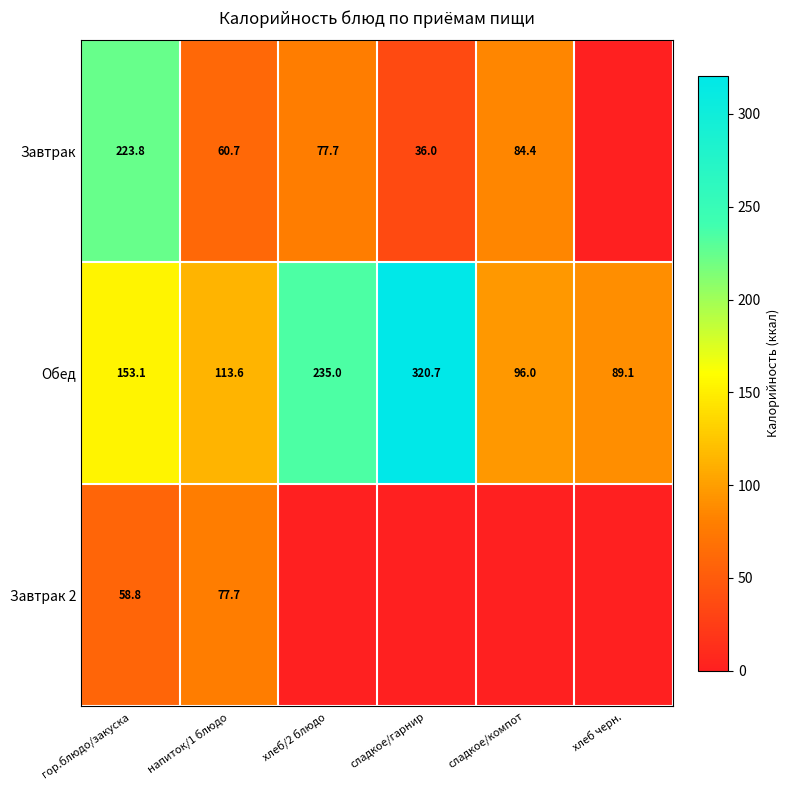

How many values in the Обед series exceed 153?

3